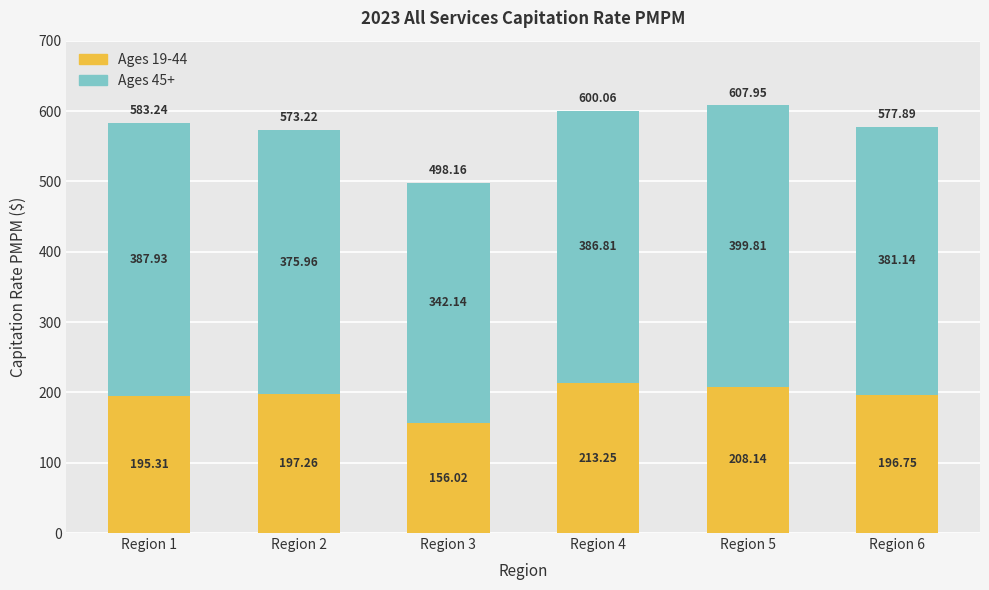

Are the bars horizontal?

No